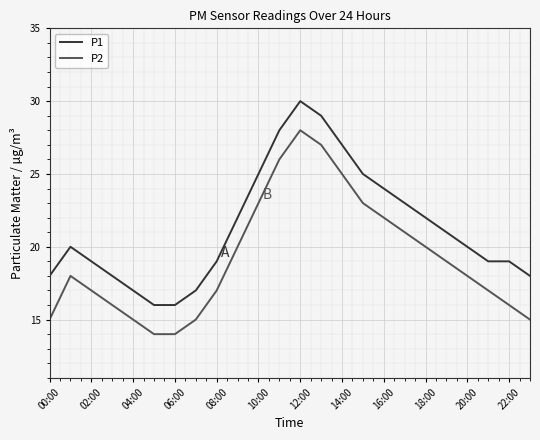

True or false: P1 and P2 cross at least once.

False